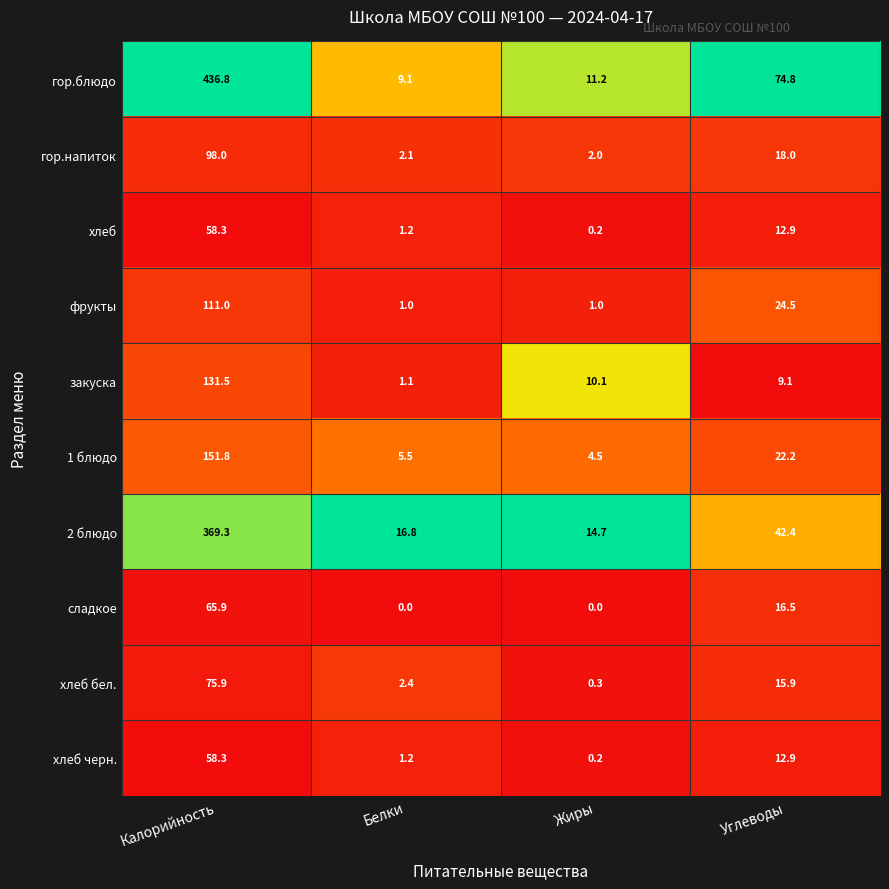

List the labels in order of 1 блюдо value, smallest first.

Жиры, Белки, Углеводы, Калорийность